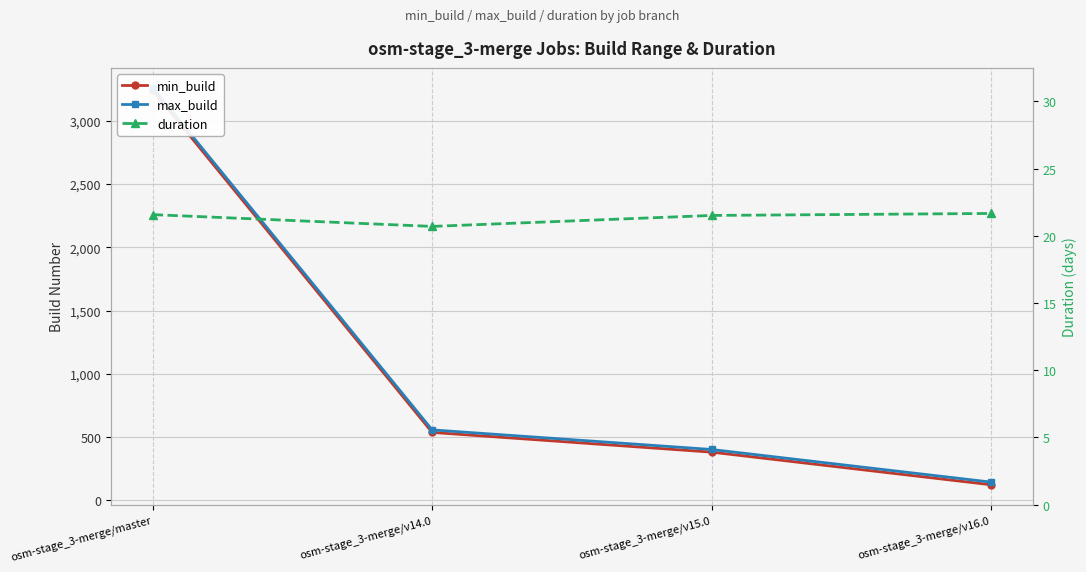

Reading left to right, extract all data points from this chart.

min_build: 3241.0	536.0	380.0	122.0
max_build: 3262.0	556.0	401.0	143.0
duration: 21.6	20.7	21.5	21.7